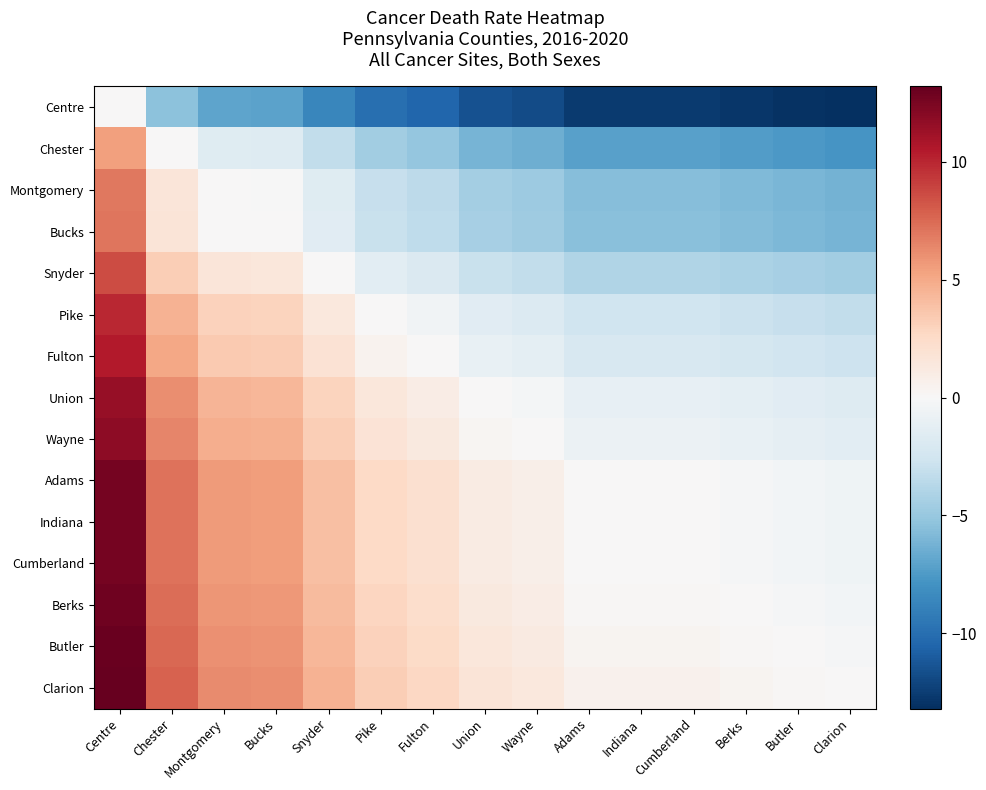

At which category is the sum across all series the highest?

Centre